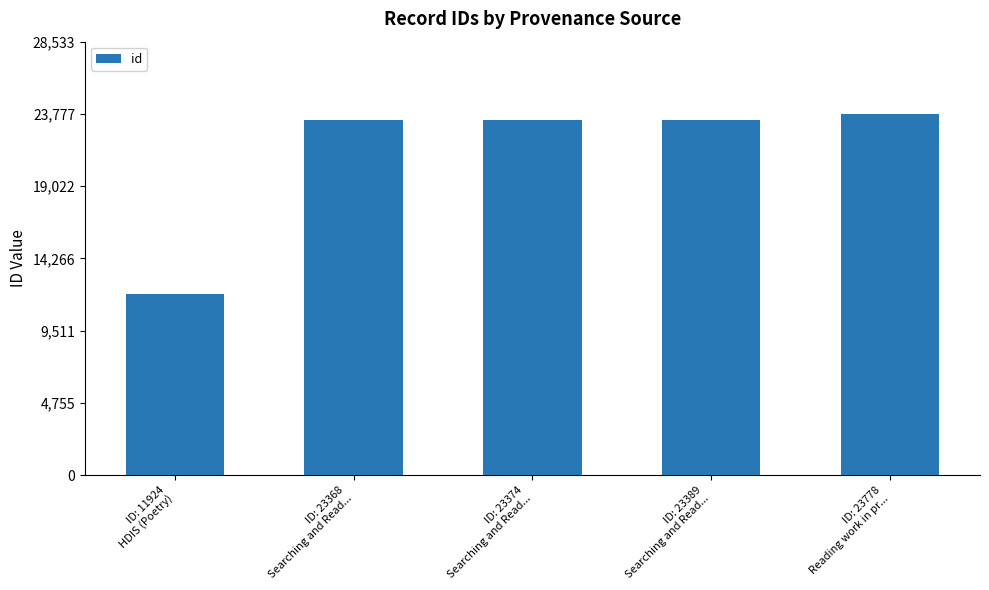

What value does the data have at ID: 23374
Searching and Read..., to the nearest 10?

23370